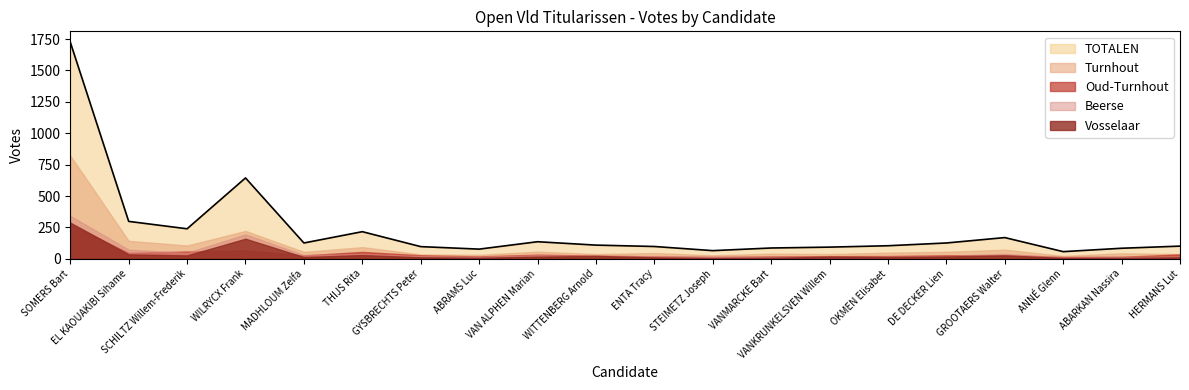

At which label does Oud-Turnhout first exceed 28?

SOMERS Bart